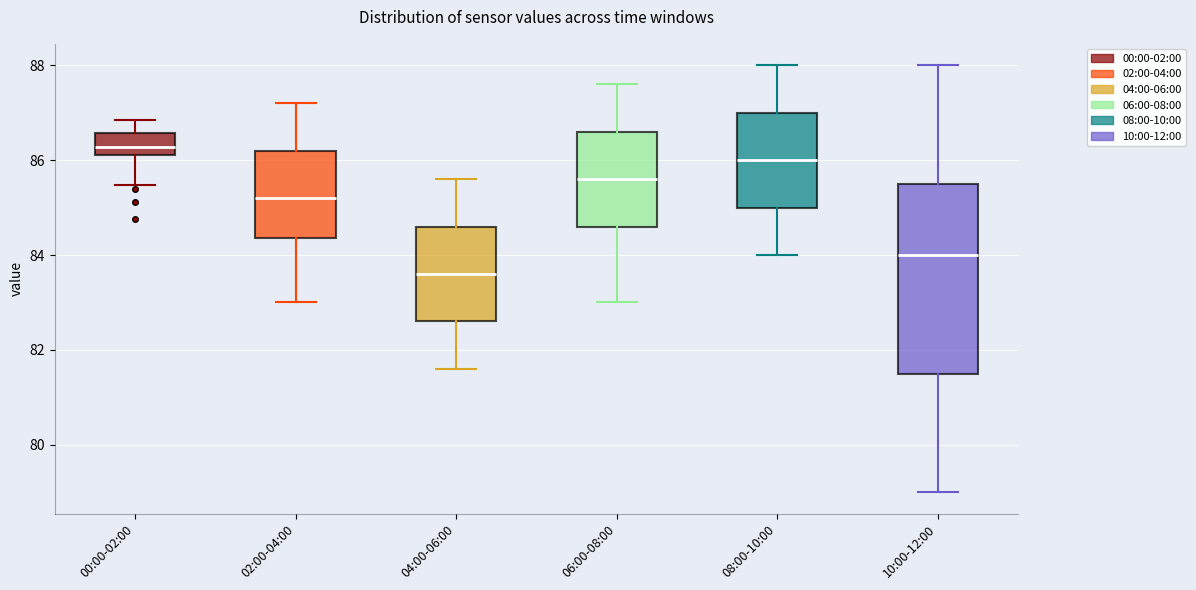

Where does the median line of the box for 08:00-10:00 sit on the y-axis? The values are not printed on the chart, so give them approximately, as read against the axis.

86.0